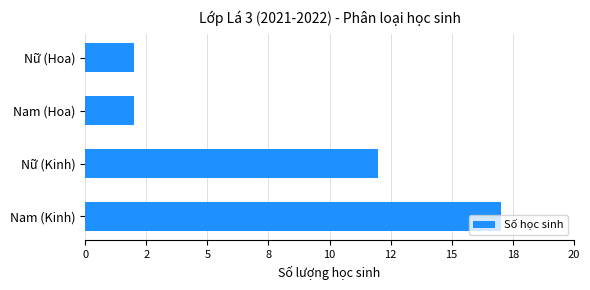

Are the bars horizontal?

Yes